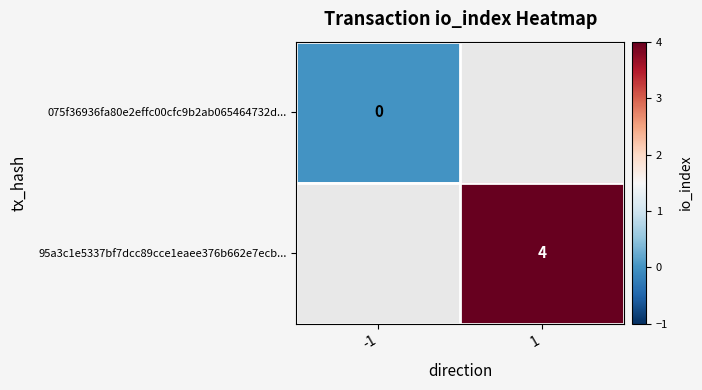

True or false: 95a3c1e5337bf7dcc89cce1eaee376b662e7ecb... has a value of 1 at 1.

False